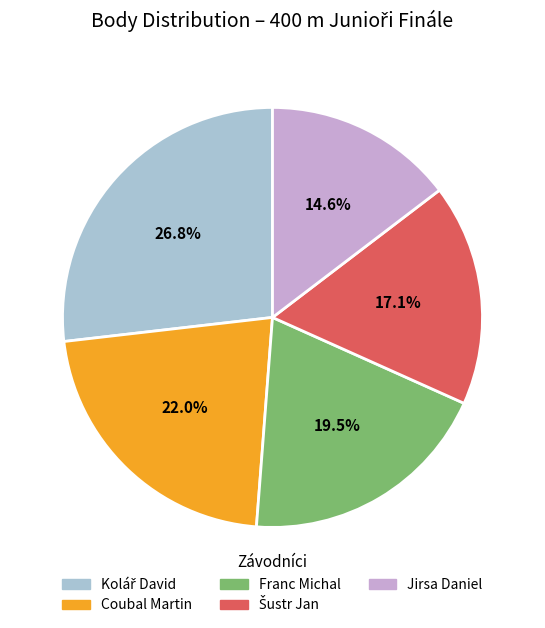

Which slice is the smallest?

Jirsa Daniel